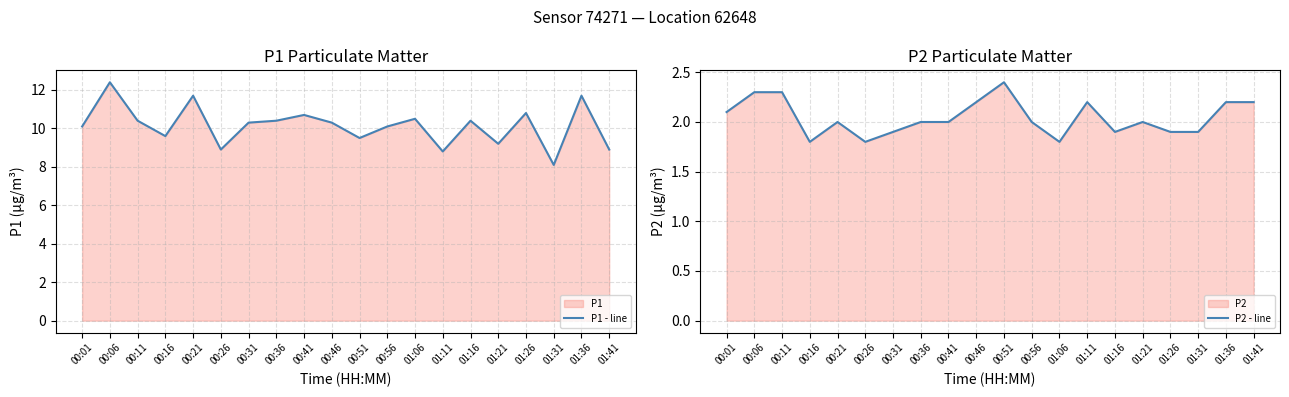

True or false: P1 - line has a value of 14.9 at 00:51.

False